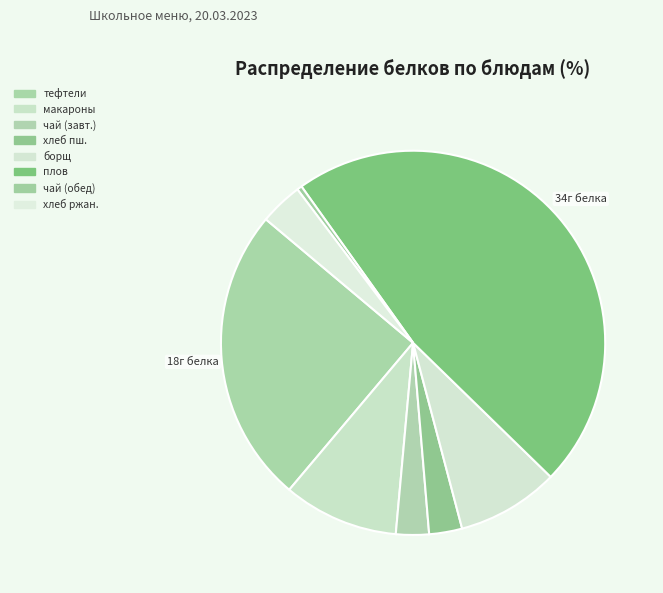

How many slices are in this pie chart?

8